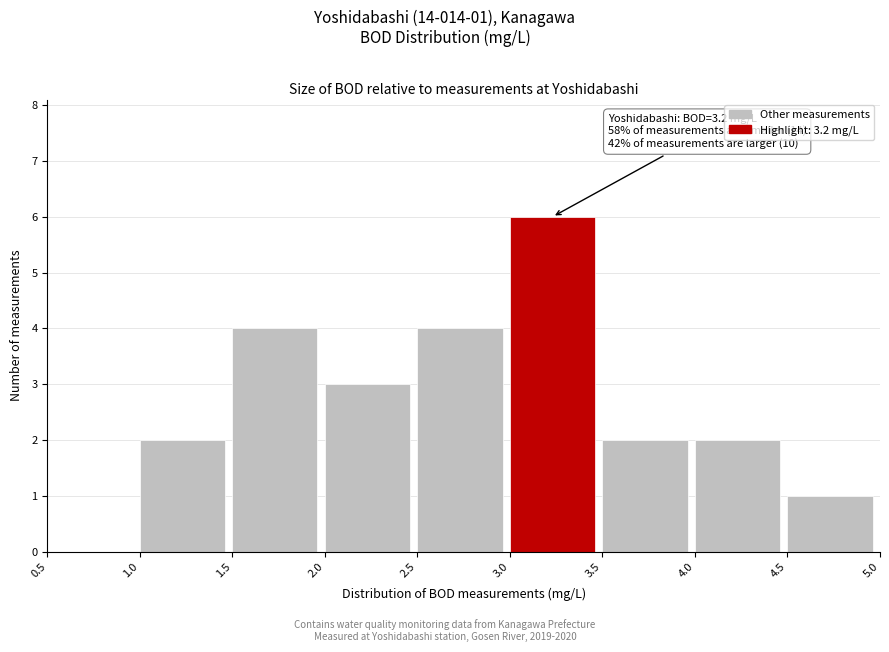

Which range on the x-axis has the tallest bar?

3.0 to 3.5